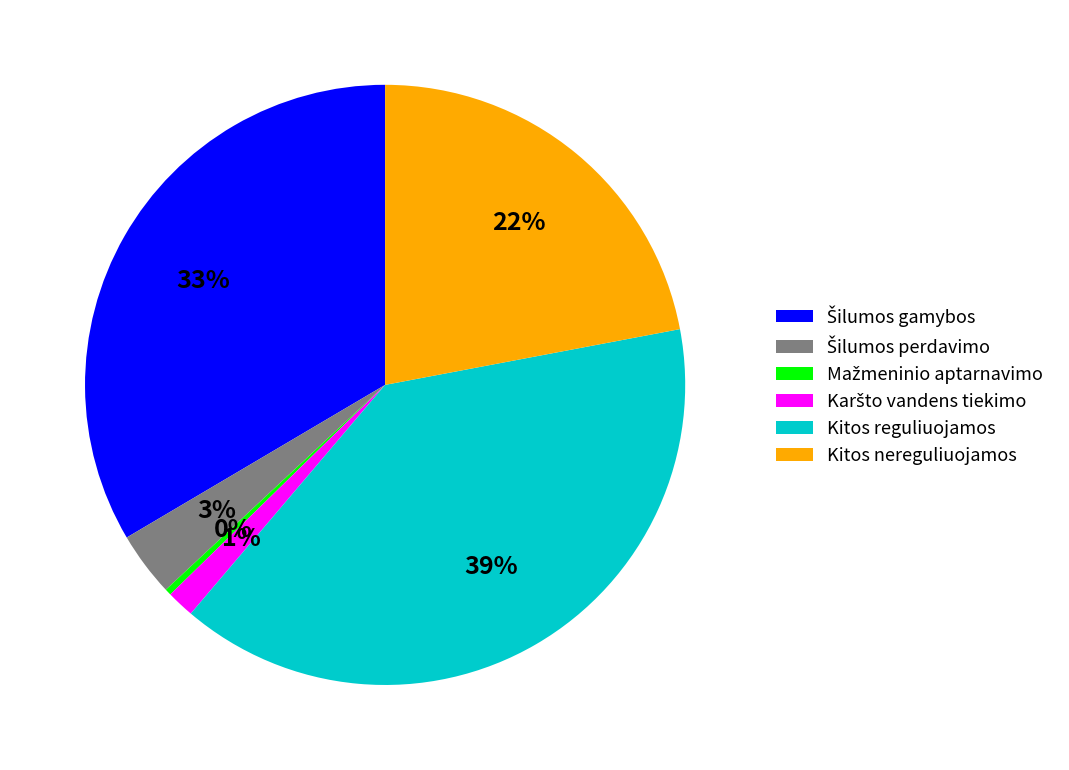

To the nearest percent, what percentage of the pie is Kitos nereguliuojamos?

22%